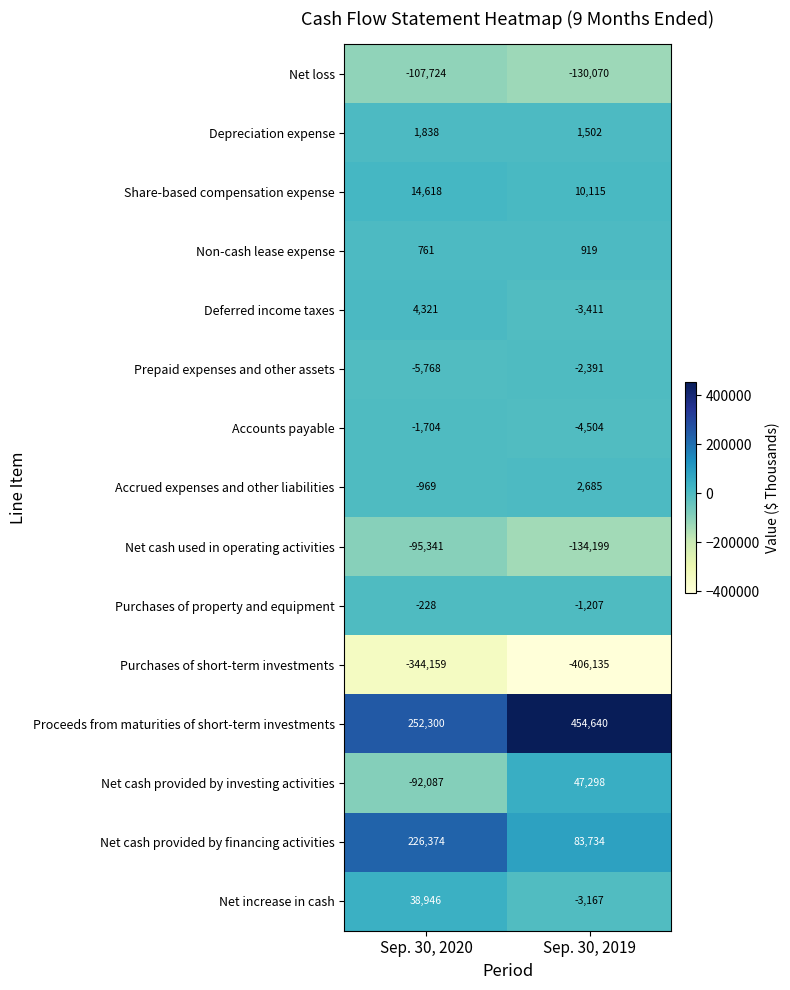

What is the average value of the Non-cash lease expense series?

840